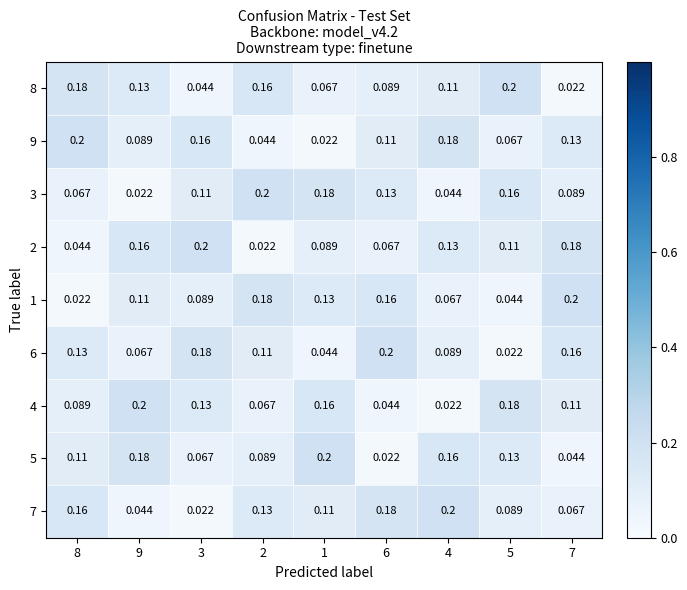

How many series are shown in this chart?

9